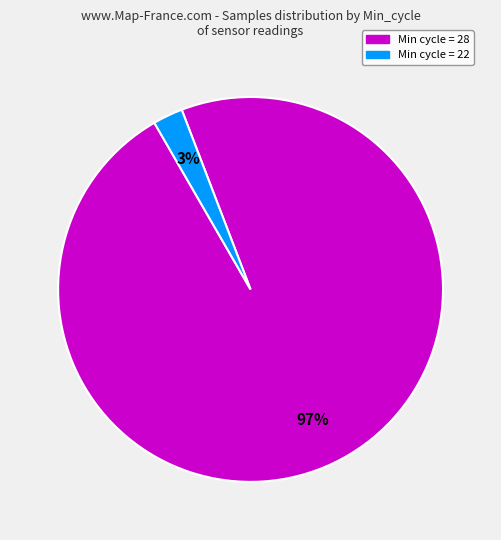

Does any single category account for the majority?

Yes